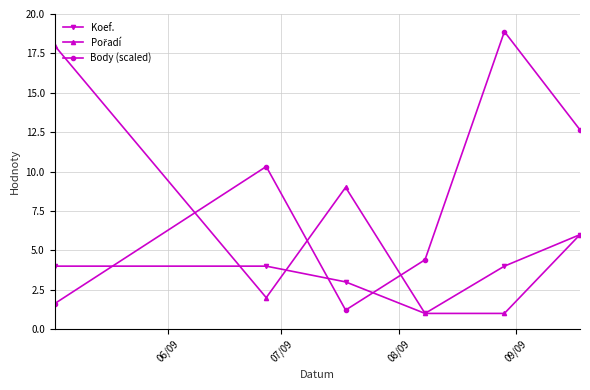

How many lines are shown in the chart?

3